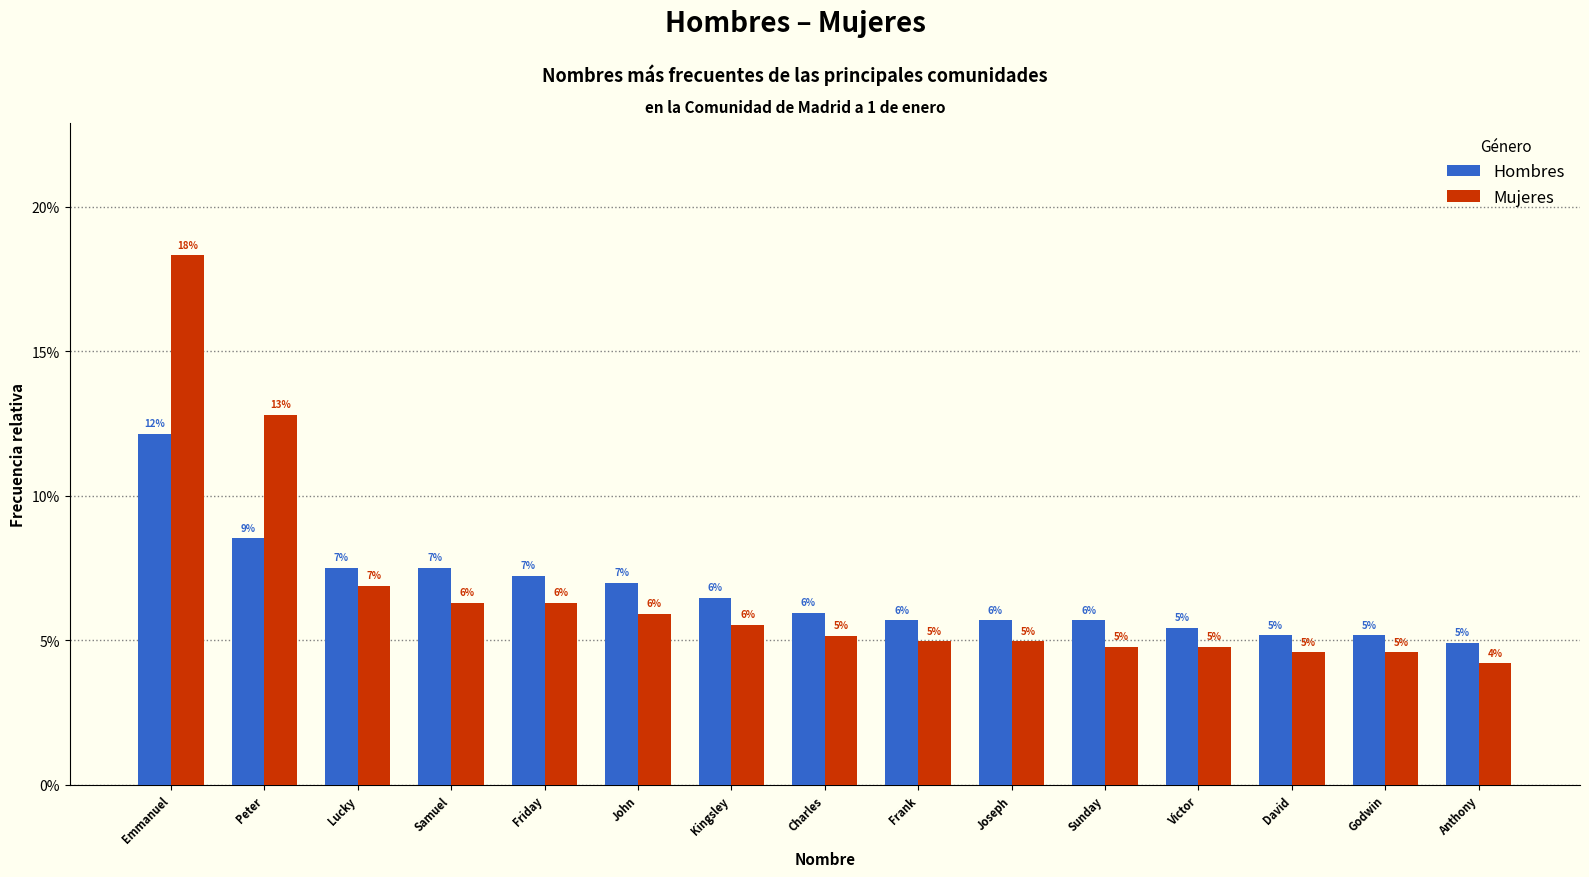

Which category has the highest value across all series?

Emmanuel